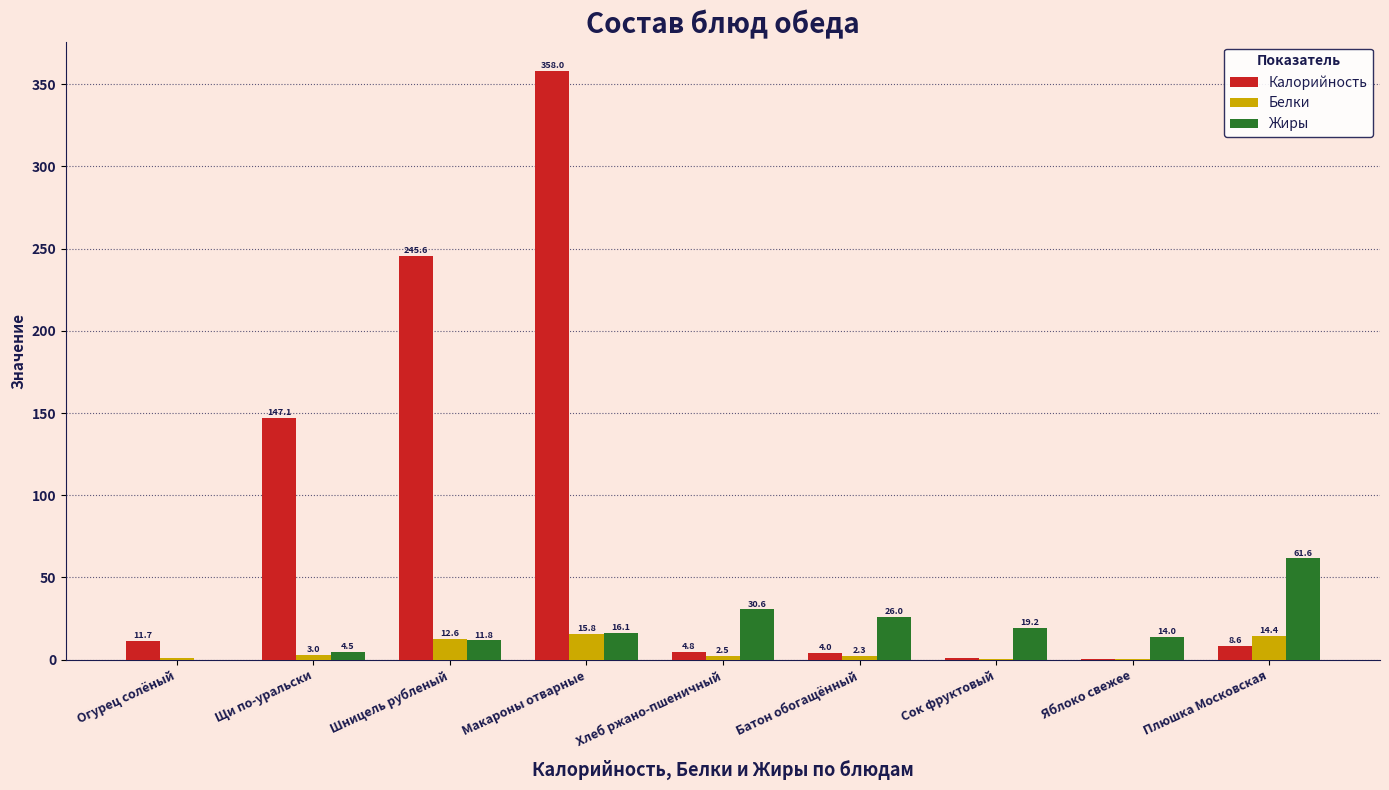

What is the sum of the Белки values at Огурец солёный and Макароны отварные?

16.6